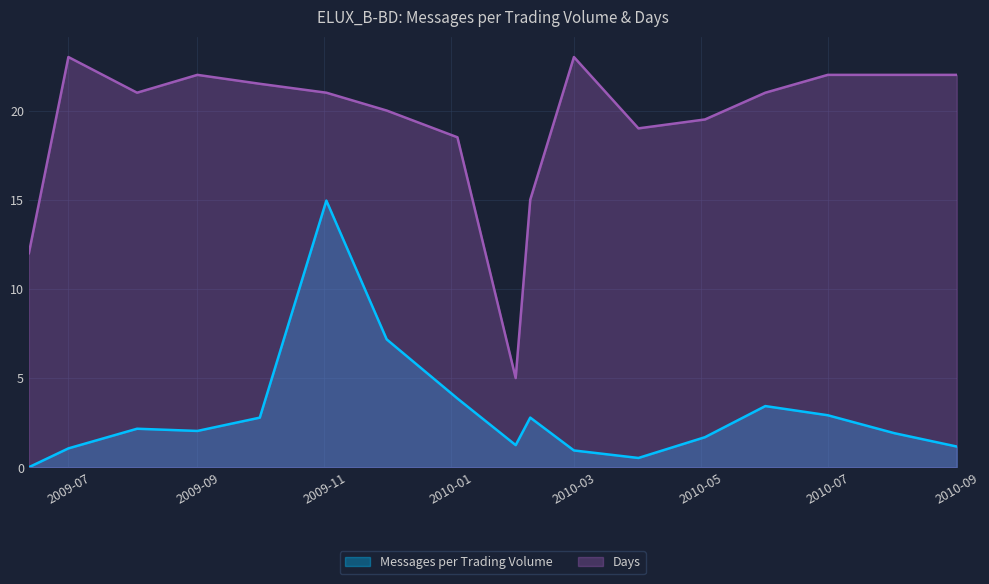

Reading right to left, list all the values displayed in this chart.

Messages per Trading Volume: 1.2	1.9	2.9	3.4	1.7	0.5	0.9	2.8	1.2	3.9	7.2	15.0	2.8	2.0	2.2	1.1	0.0
Days: 22.0	22.0	22.0	21.0	19.5	19.0	23.0	15.0	5.0	18.5	20.0	21.0	21.5	22.0	21.0	23.0	12.0